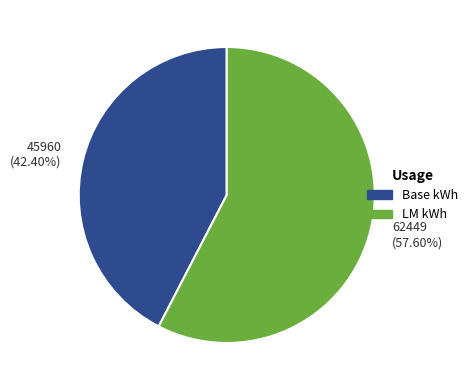

What is the largest slice in the pie chart?

62449 (57.60%)